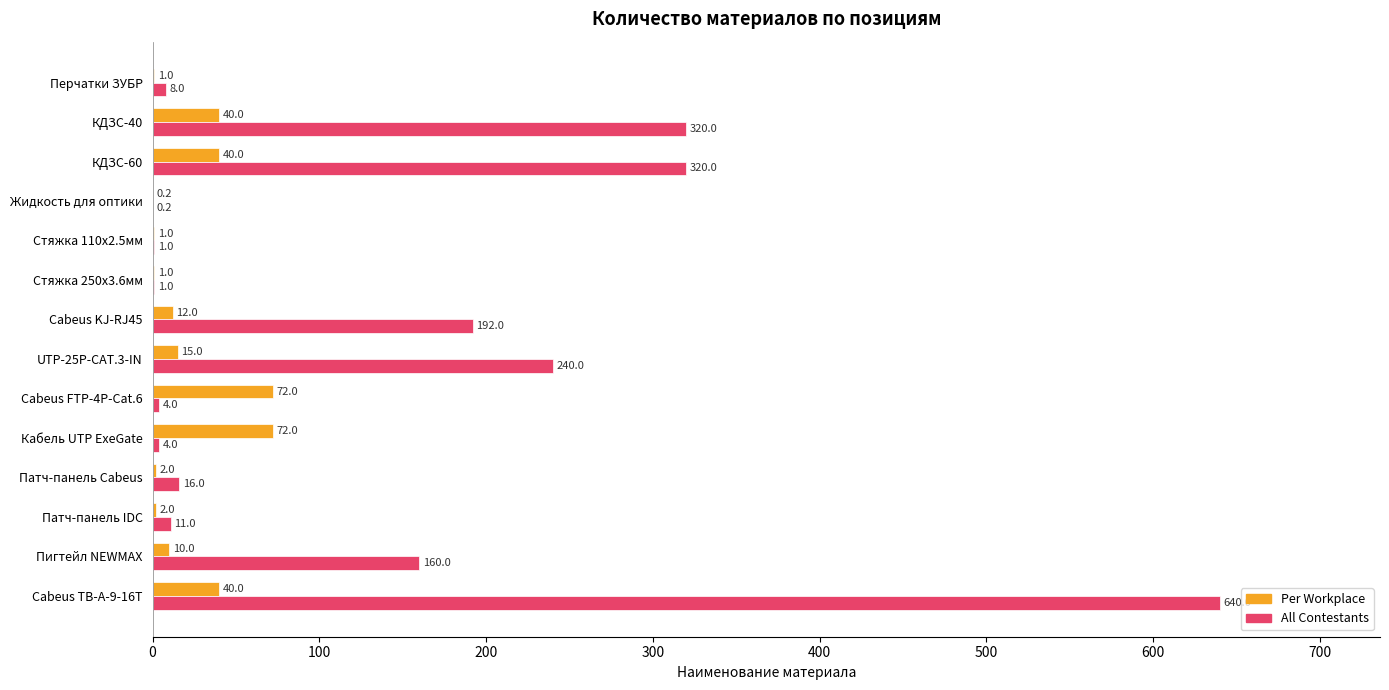

At which category is the sum across all series the highest?

Cabeus TB-A-9-16T